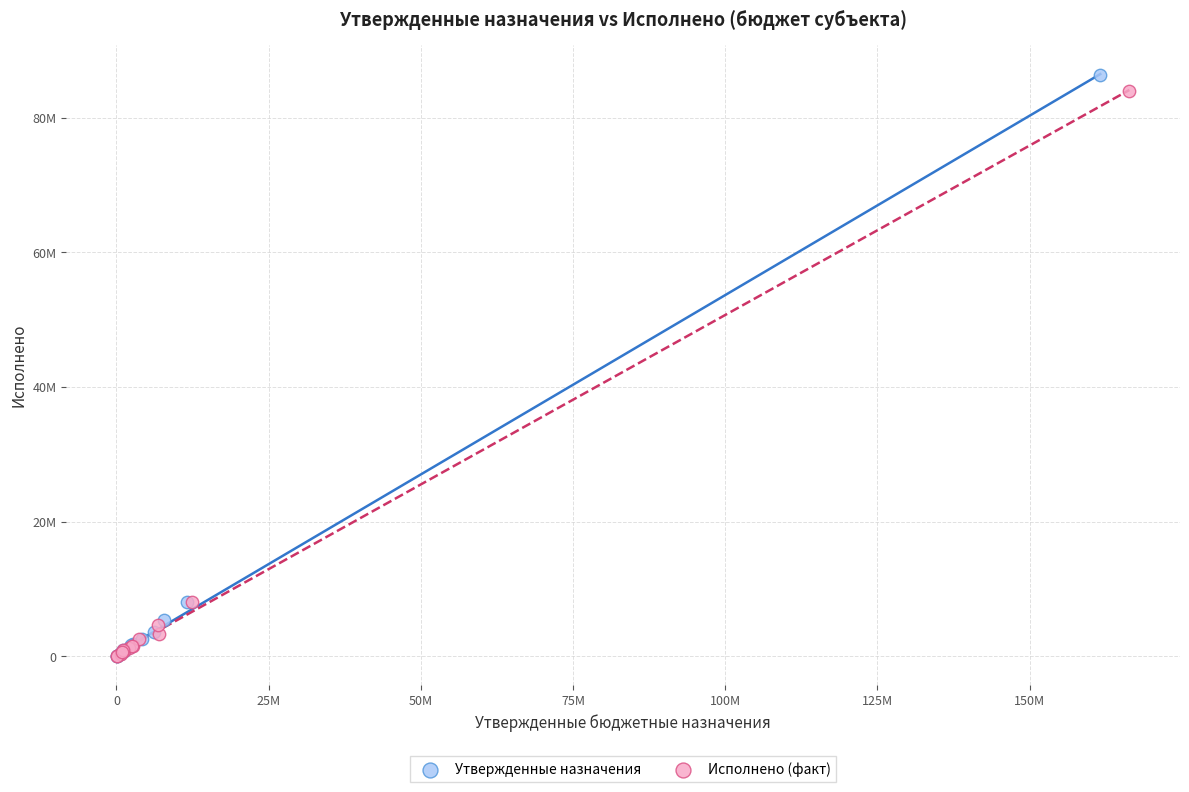

What are all the series names shown in the legend?

Утвержденные назначения, Исполнено (факт)